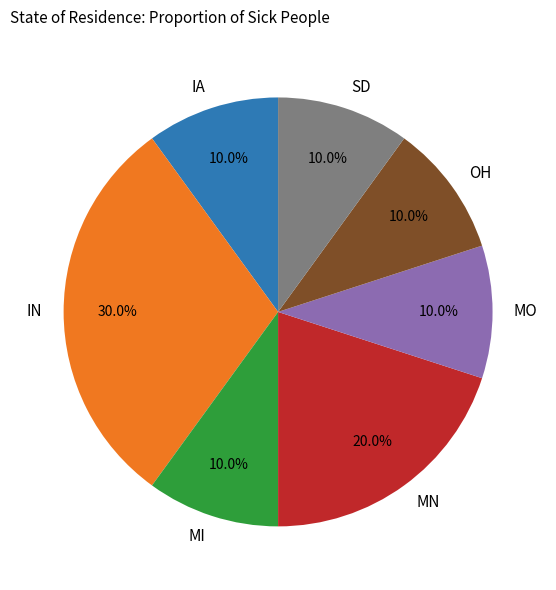

To the nearest percent, what percentage of the pie is MO?

10%